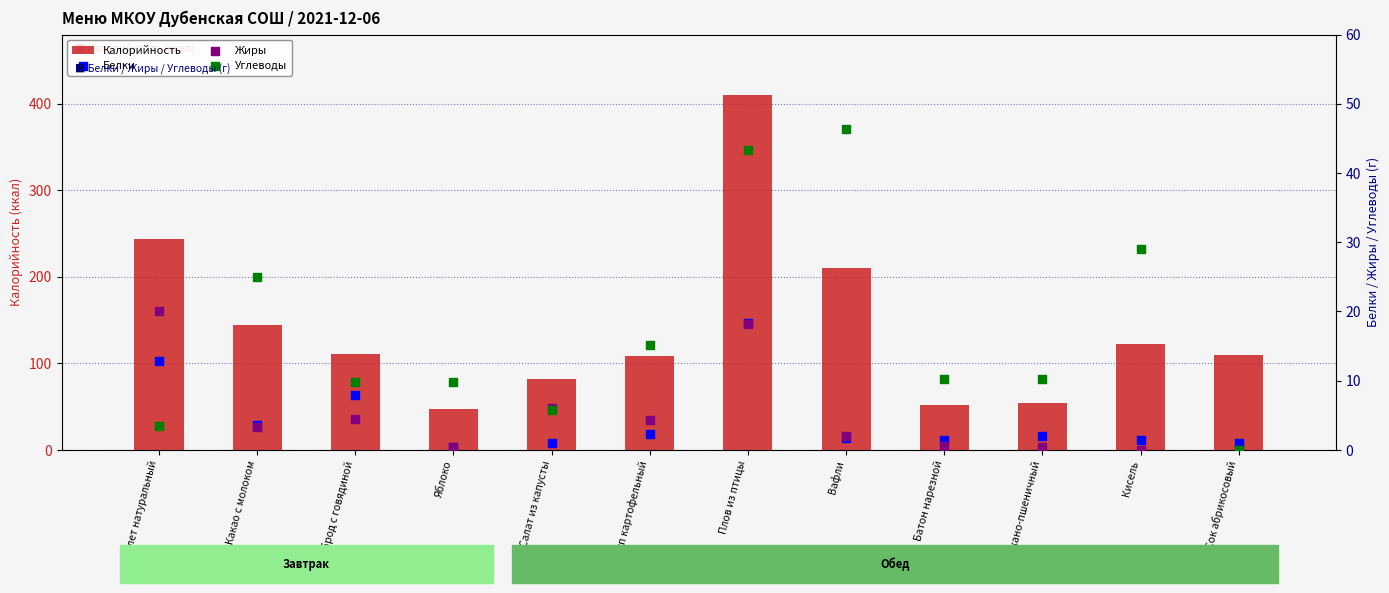

Which series has the largest total across all categories?

Калорийность